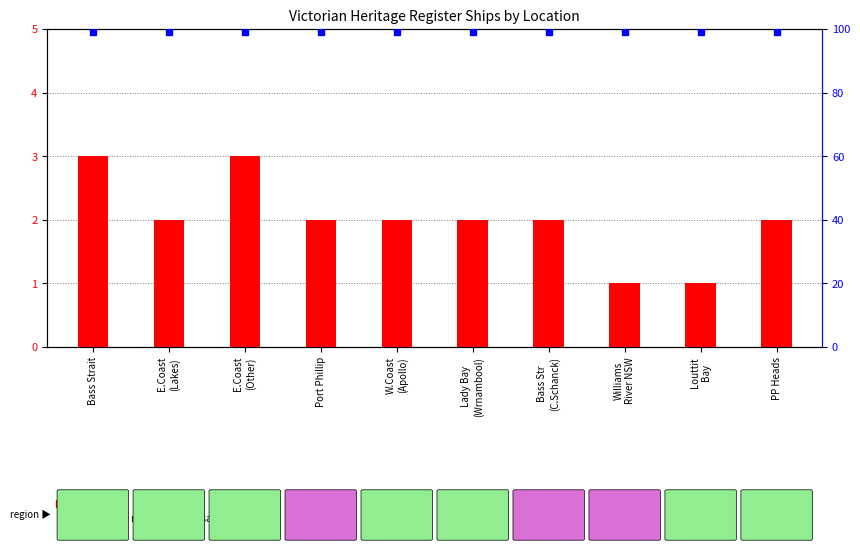

What are all the series names shown in the legend?

count, percentile rank within the sample